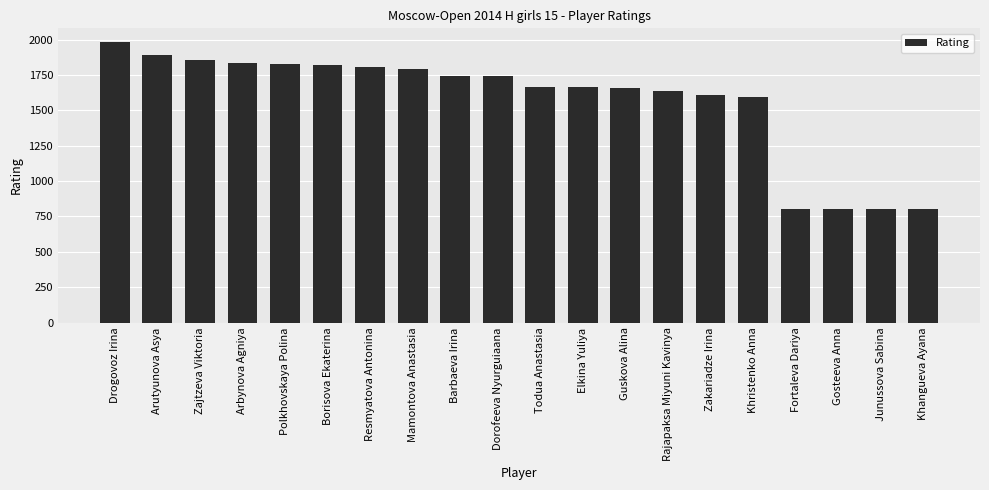

At which label is the value closest to 1390?

Khristenko Anna